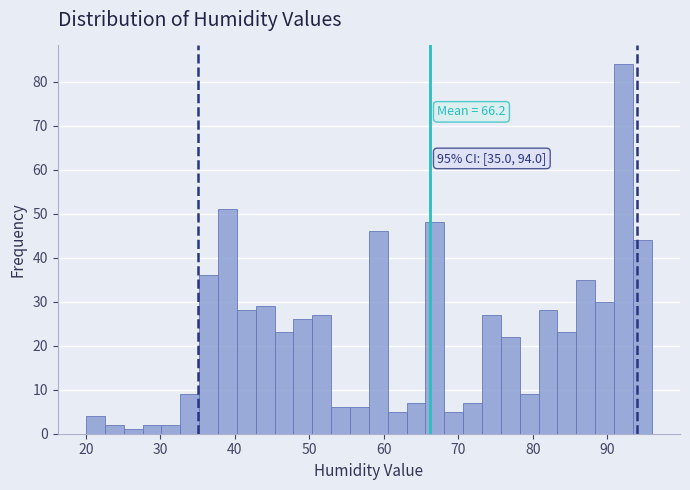

Read against the x-axis, roughly where is the centre of the tallest bar?

92